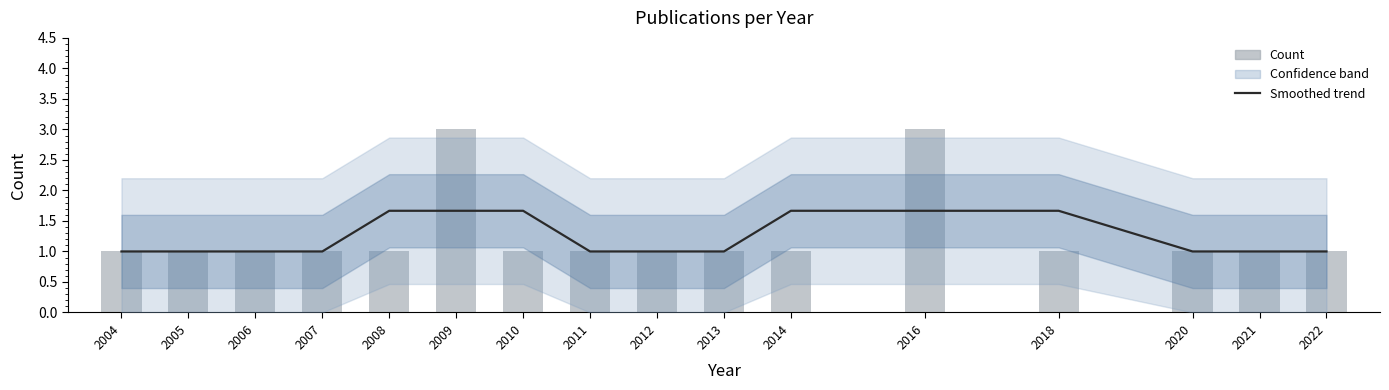

What is the minimum value shown in the chart?

1